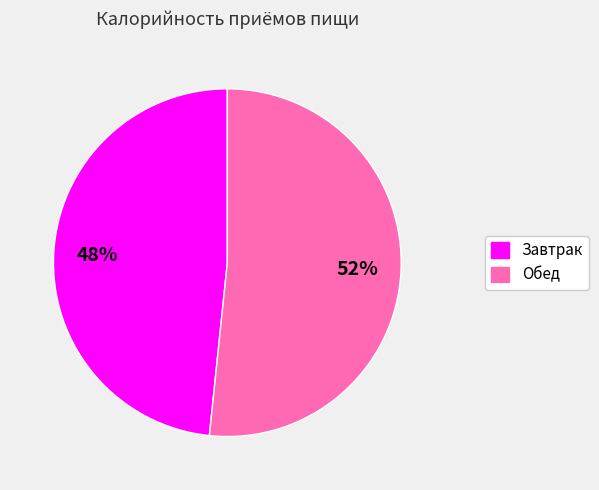

How many slices are in this pie chart?

2